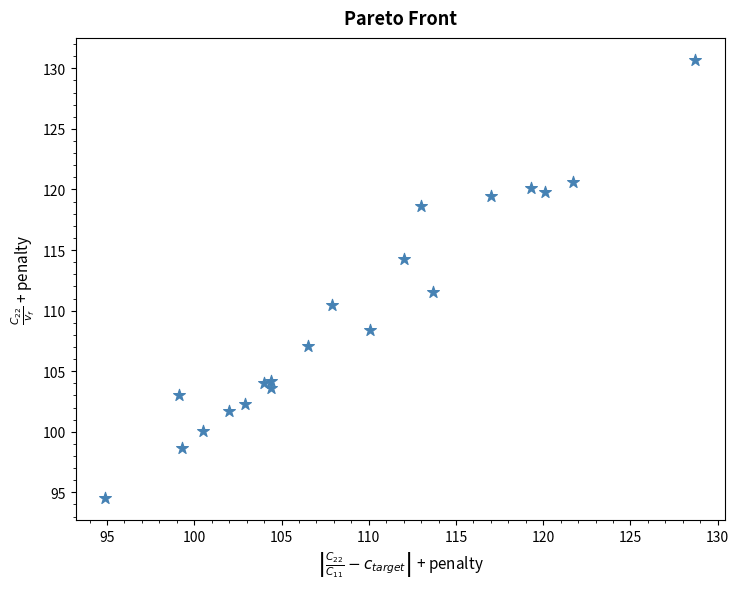

What is the range of X values (max minus min)?

33.8